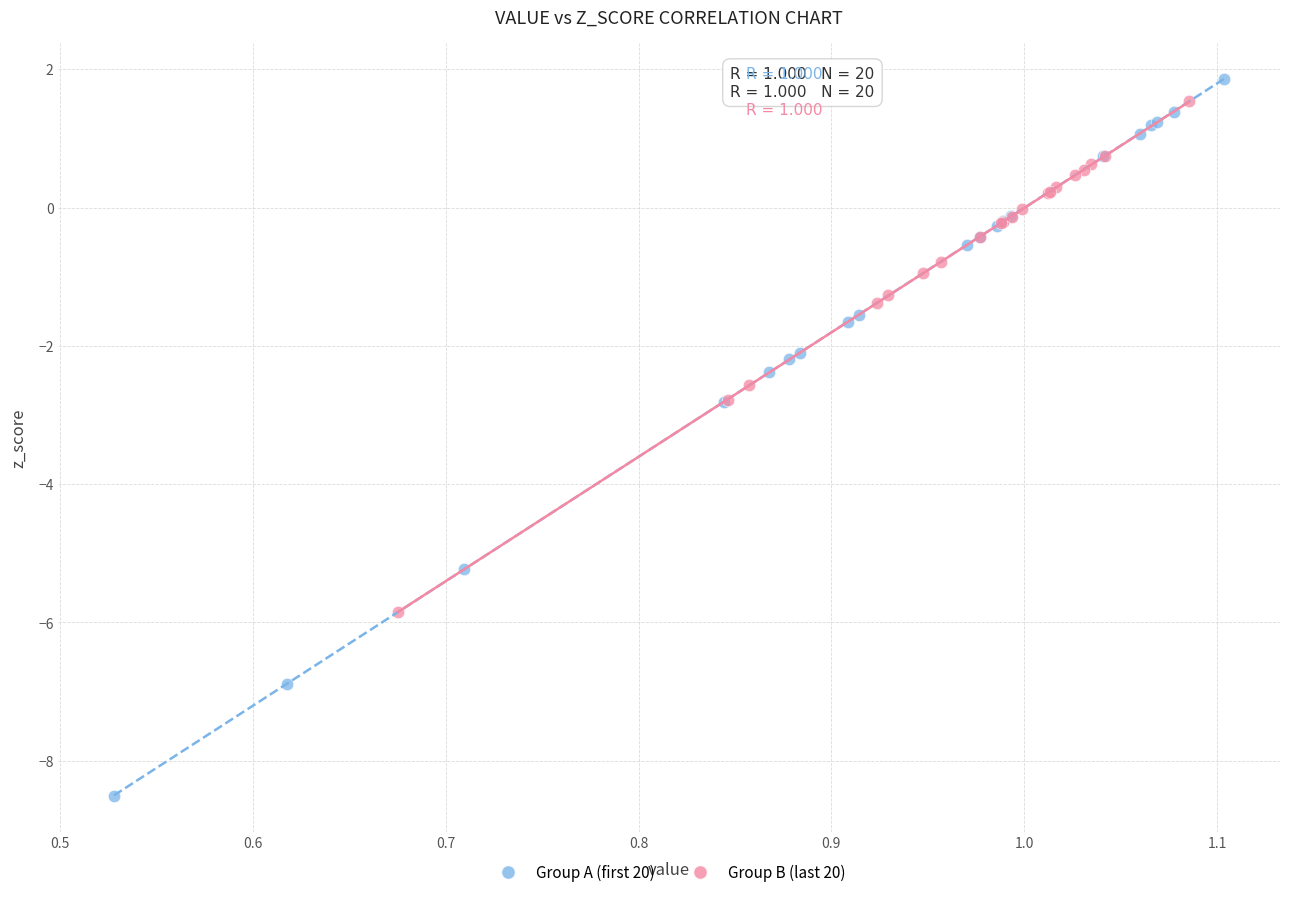

Which series reaches the minimum Y coordinate?

Group A (first 20)